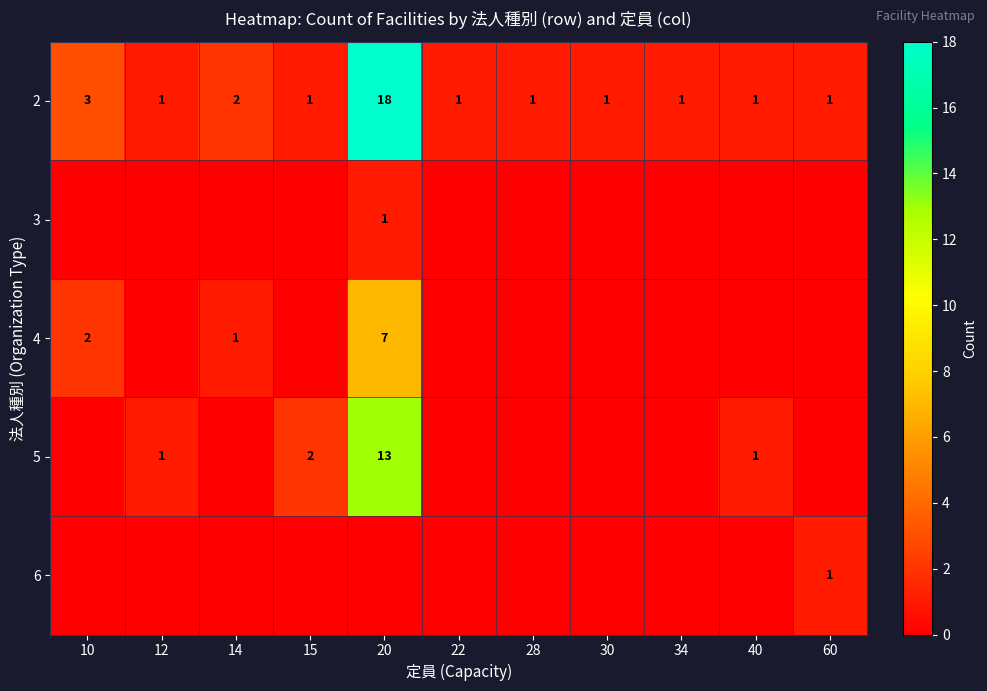

What value does the 2 series have at 10, to the nearest 5?

5